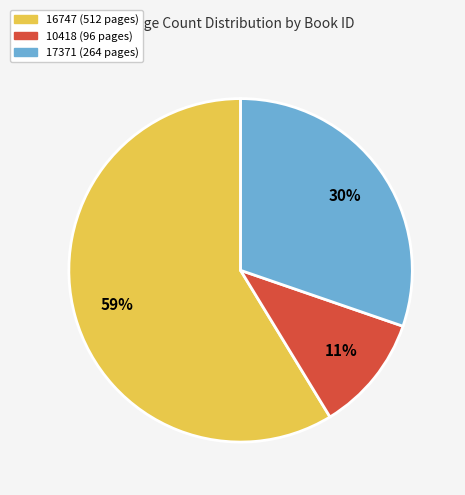

Does 16747 represent more than half of the total?

Yes